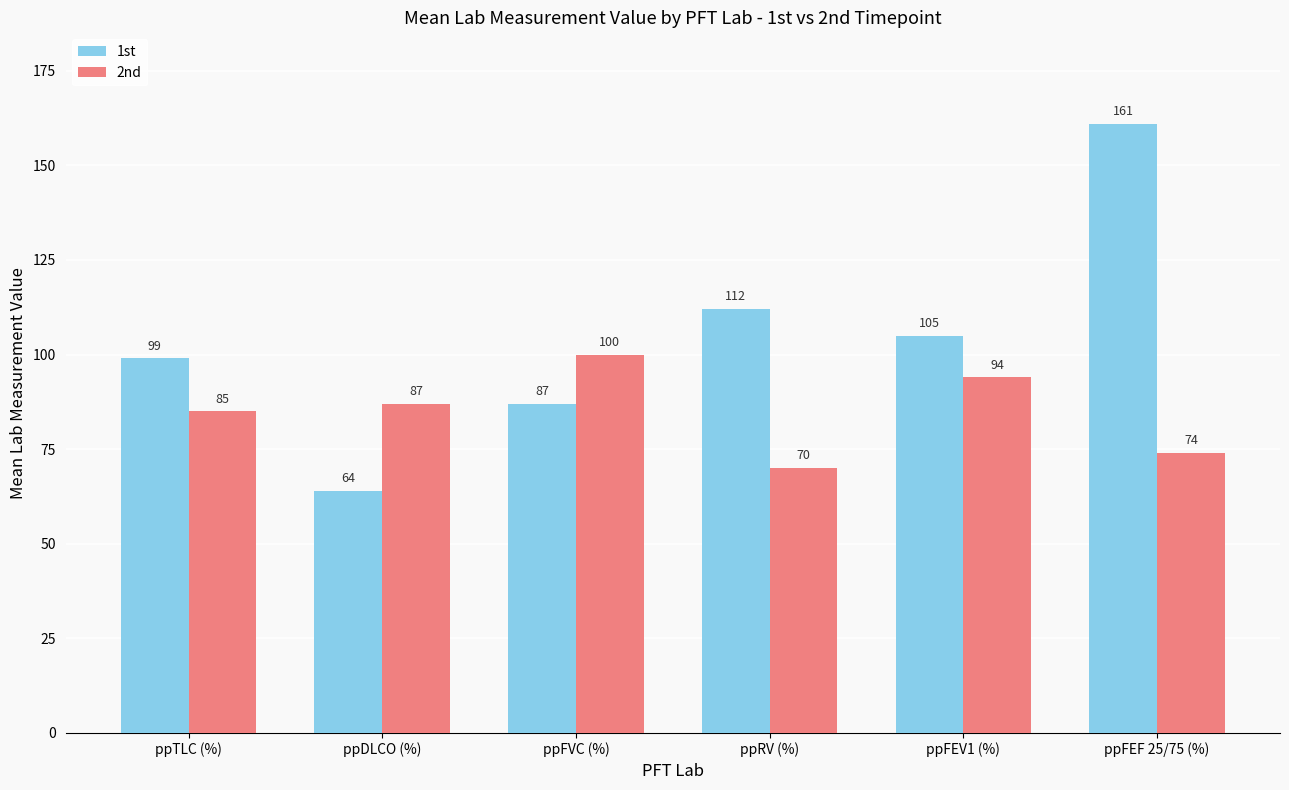

Rank the series by their average value, from highest to lowest.

1st, 2nd